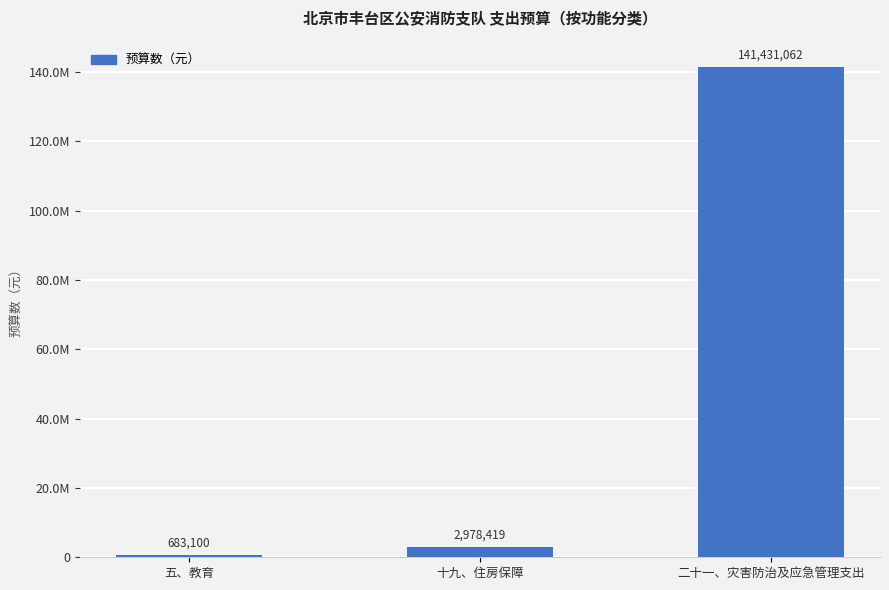

Which label corresponds to the smallest value in the chart?

五、教育